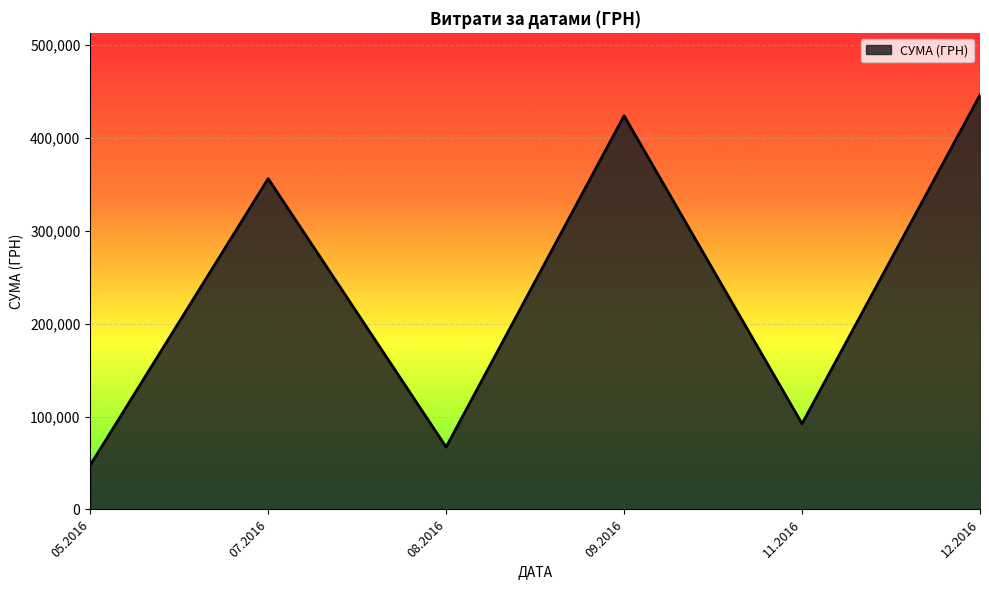

Does the chart display data point markers on the line(s)?

No